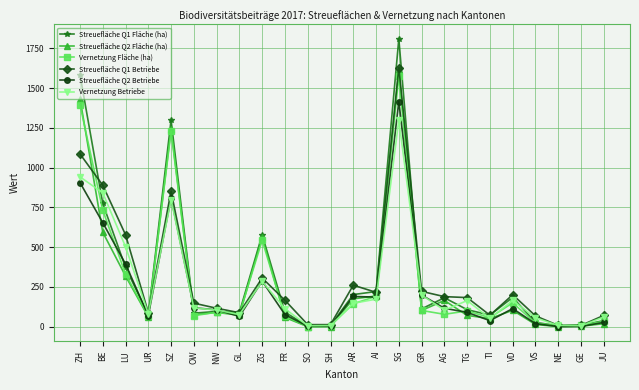

What is the difference between the highest and lowest values at AR?

117